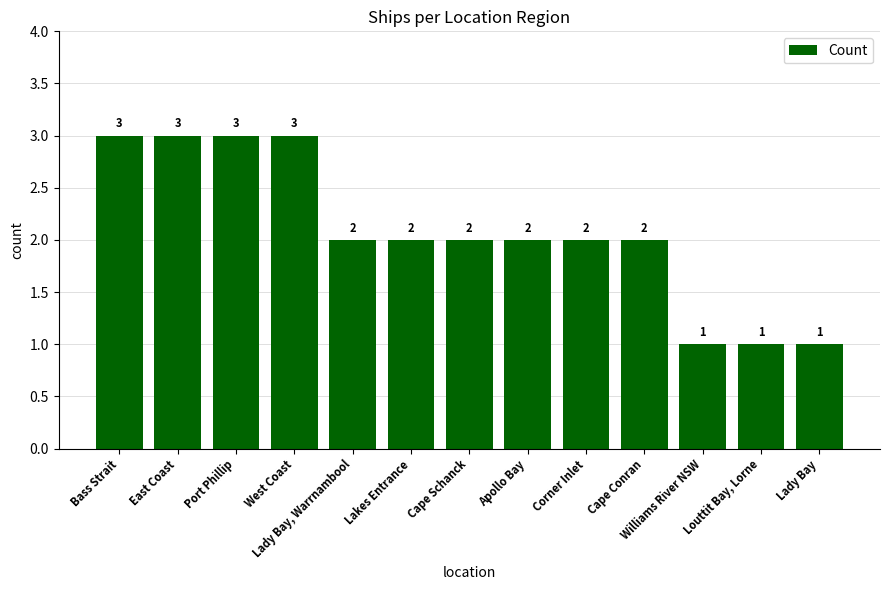

How many data points are less than 2?

3